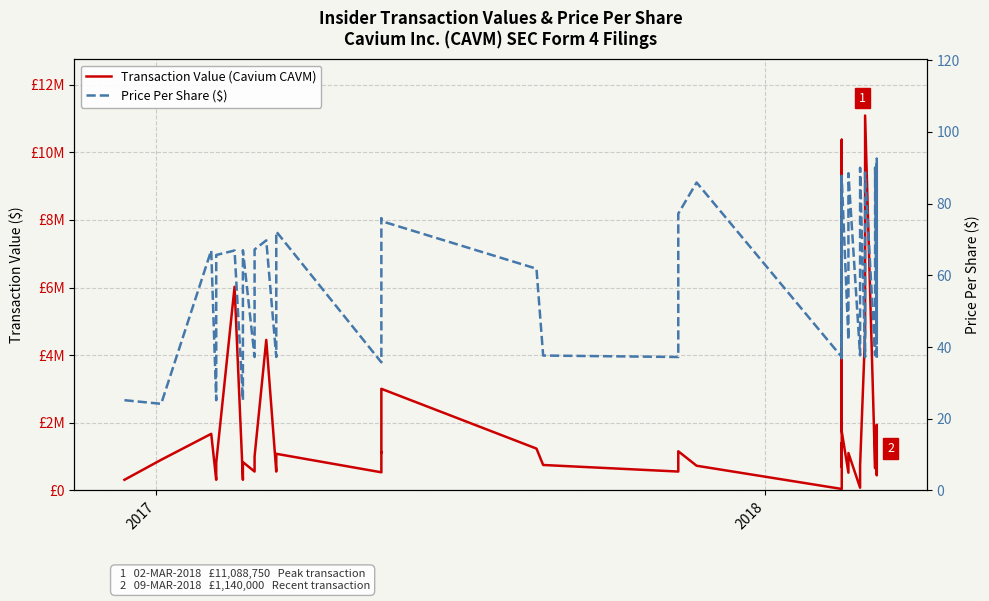

How many data points in Transaction Value (Cavium CAVM) are less than 1008300?

20